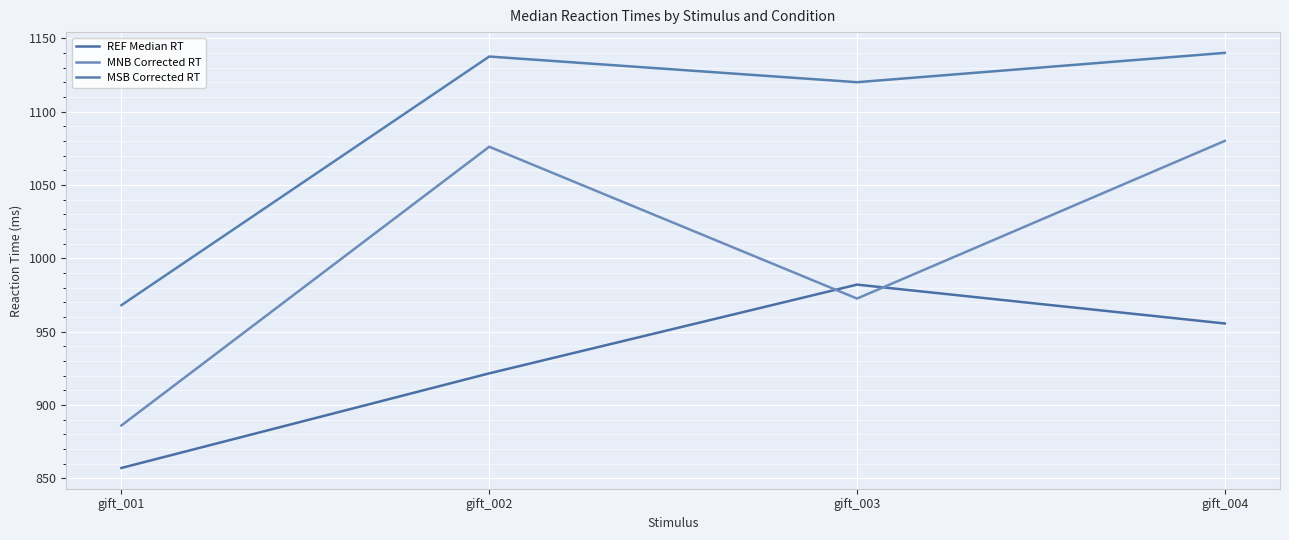

True or false: MNB Corrected RT has a value of 886.0 at gift_001.

True